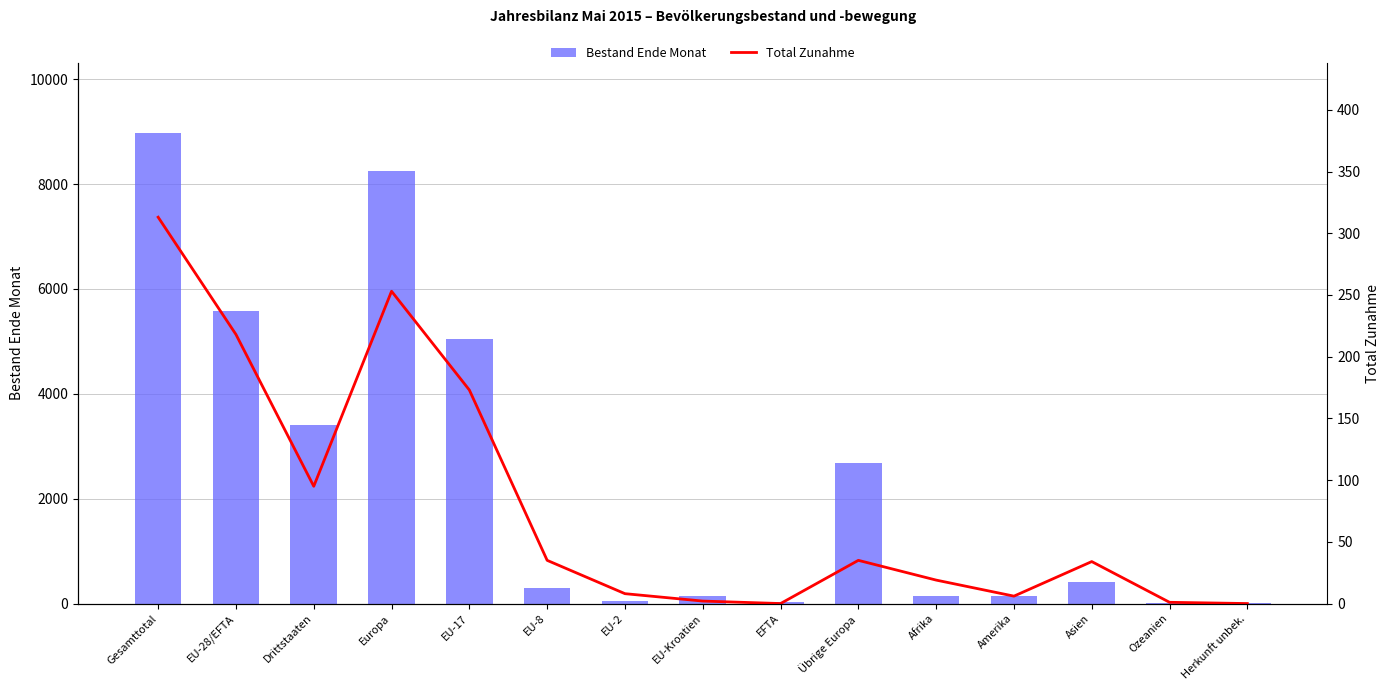

Which category has the highest value in the Bestand Ende Monat series?

Gesamttotal